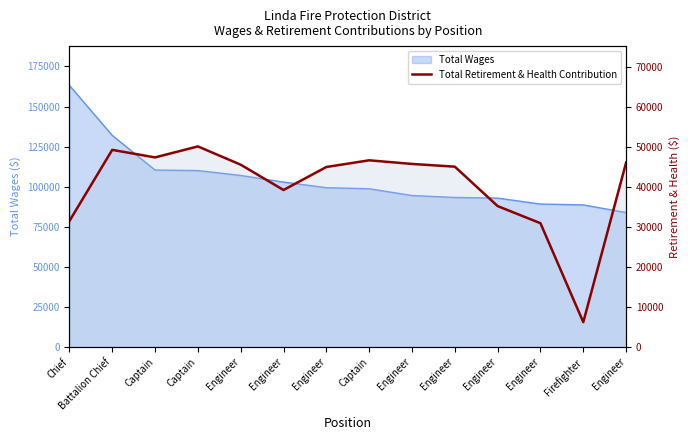

What value does the data have at Captain, to the nearest 100?

47400